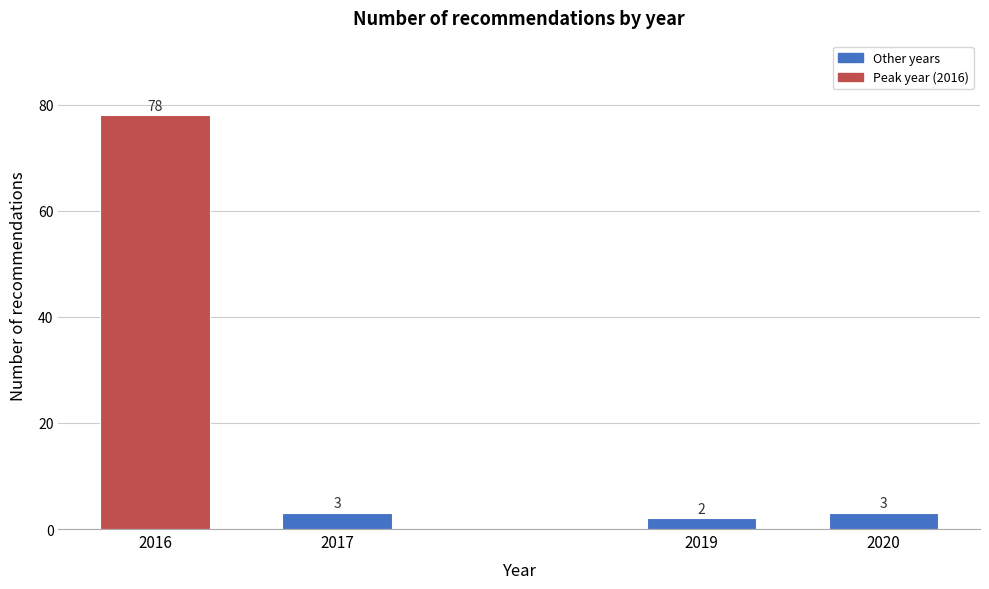

Reading left to right, what are all the values shown in this chart?

78	3	2	3